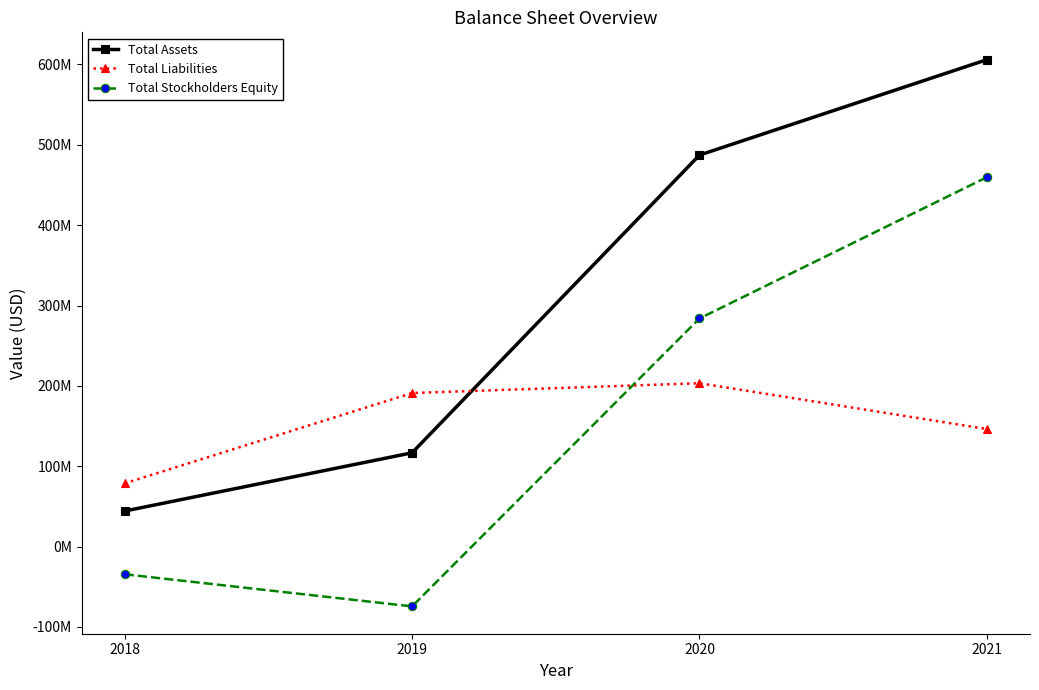

True or false: Total Assets and Total Stockholders Equity intersect in this chart.

False